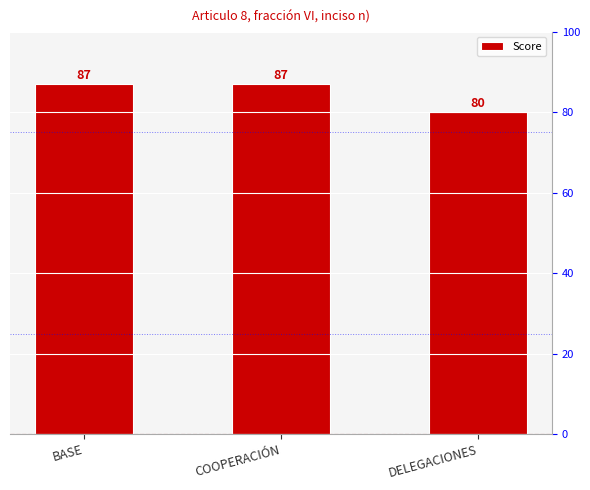

Reading left to right, list all the values displayed in this chart.

87	87	80